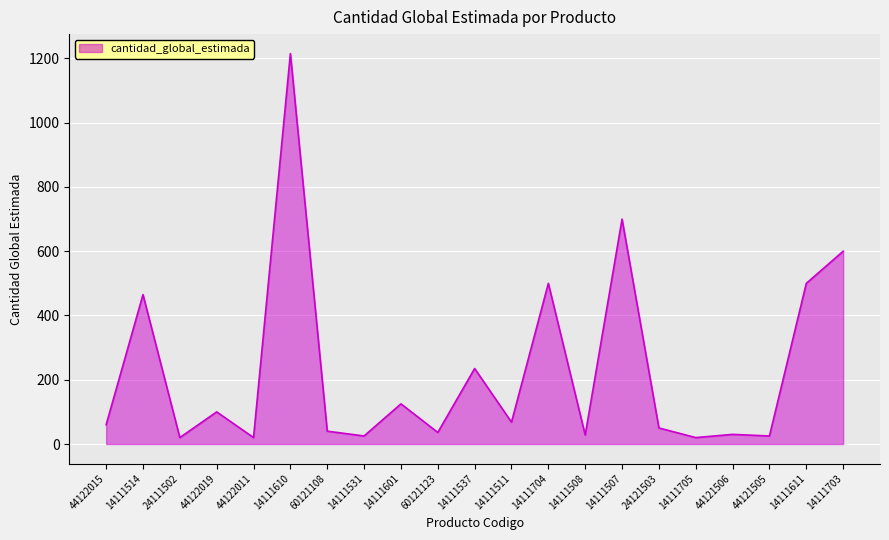

What is the sum of the values at 14111705 and 14111610?

1235